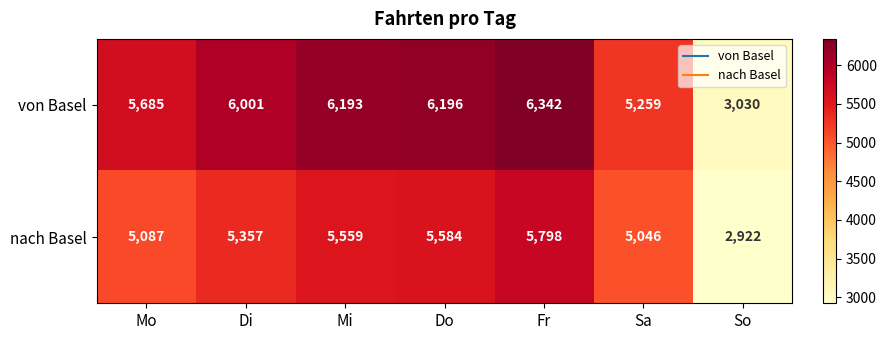

Reading left to right, what are all the values shown in this chart?

von Basel: Mo=5685	Di=6001	Mi=6193	Do=6196	Fr=6342	Sa=5259	So=3030
nach Basel: Mo=5087	Di=5357	Mi=5559	Do=5584	Fr=5798	Sa=5046	So=2922